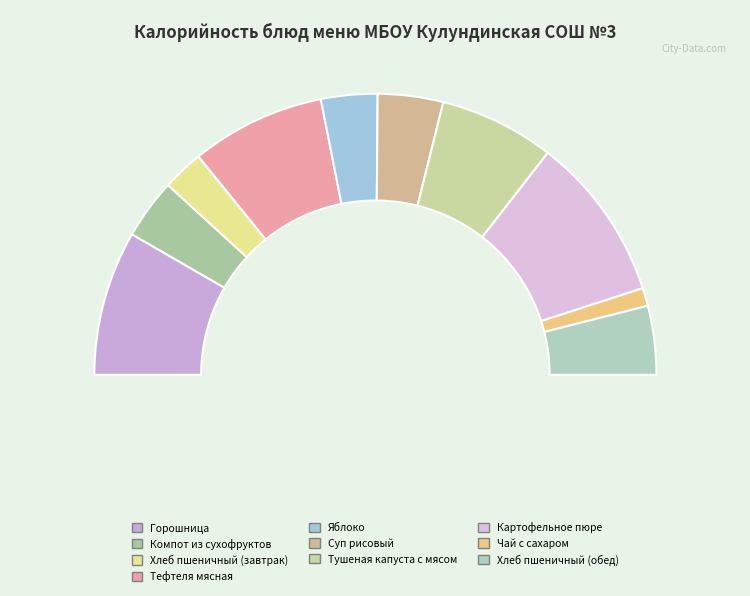

To the nearest percent, what is the difference between the Хлеб пшеничный (обед) and Яблоко slice percentages?

1%